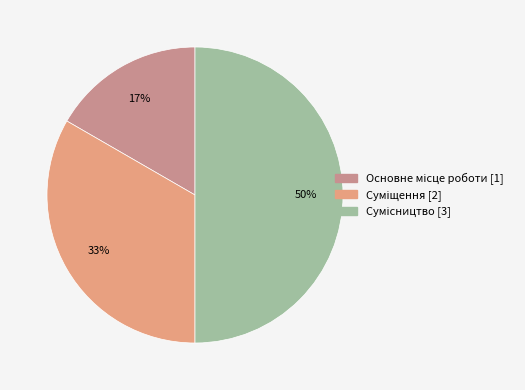

Between Суміщення and Основне місце роботи, which is larger?

Суміщення